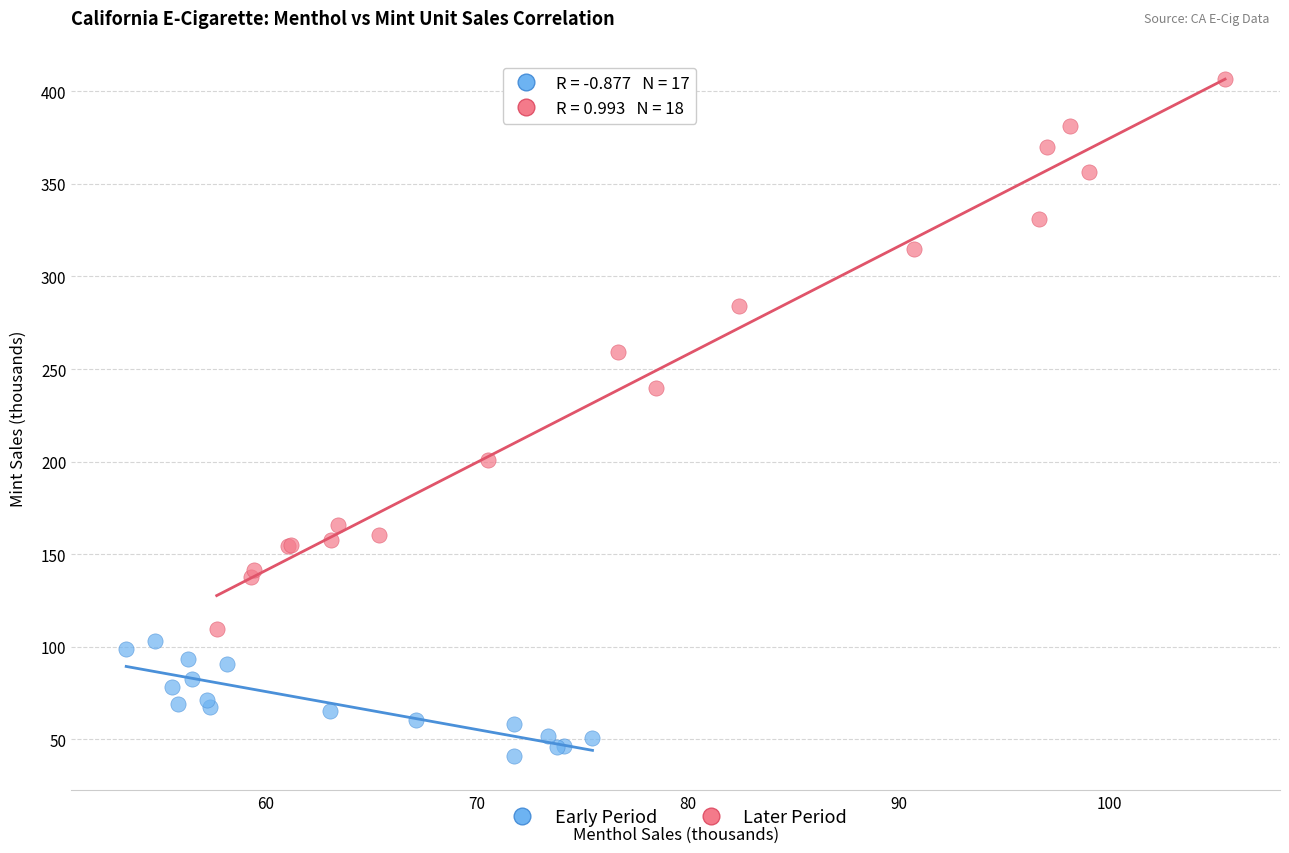

What are all the series names shown in the legend?

Early Period, Later Period